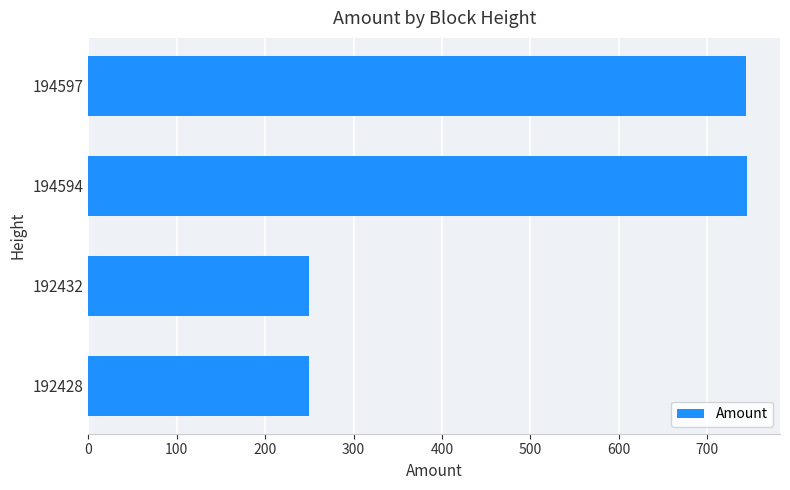

True or false: the data shows 1333 at 194594.

False